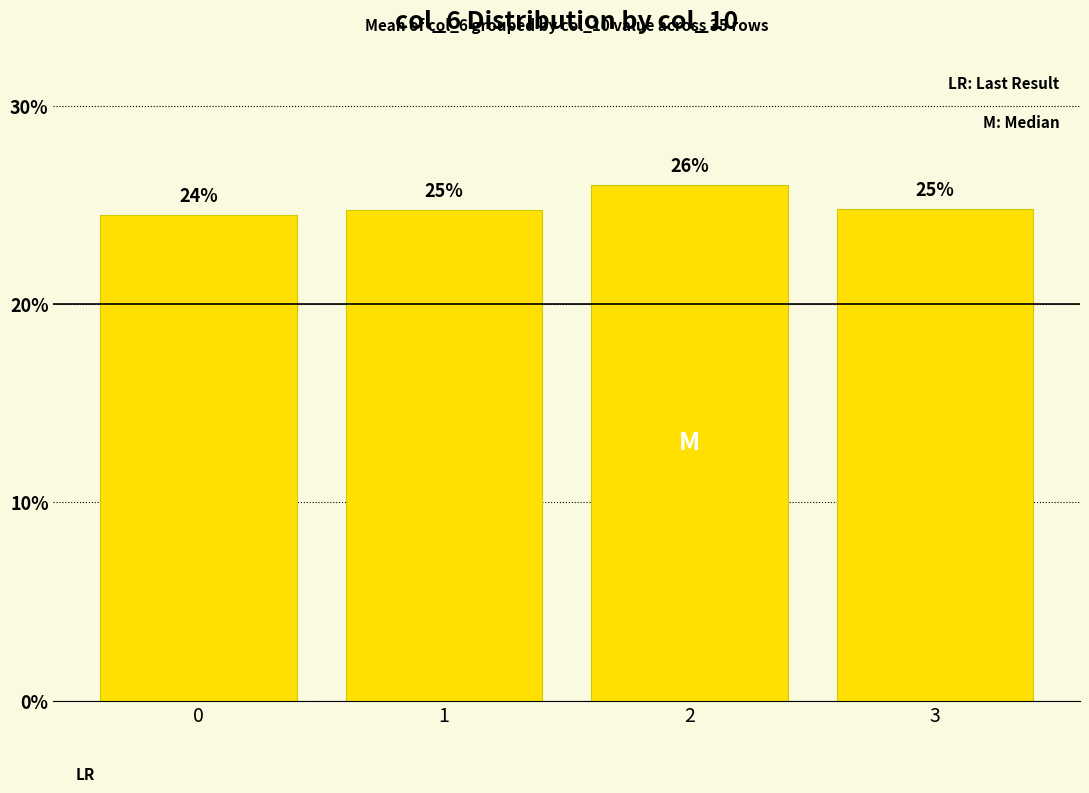

What is the change in value from 2 to 3?

-1.2